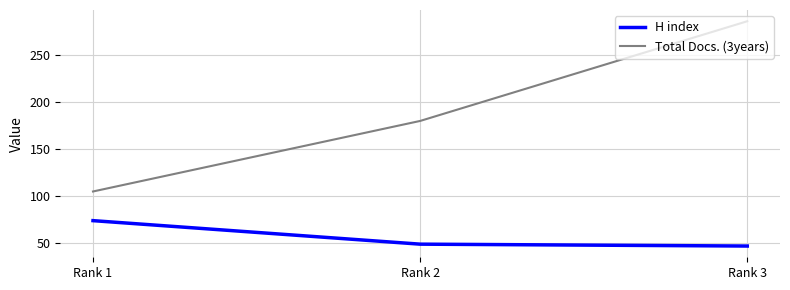

What is the sum of the Total Docs. (3years) values at Rank 3 and Rank 2?

466